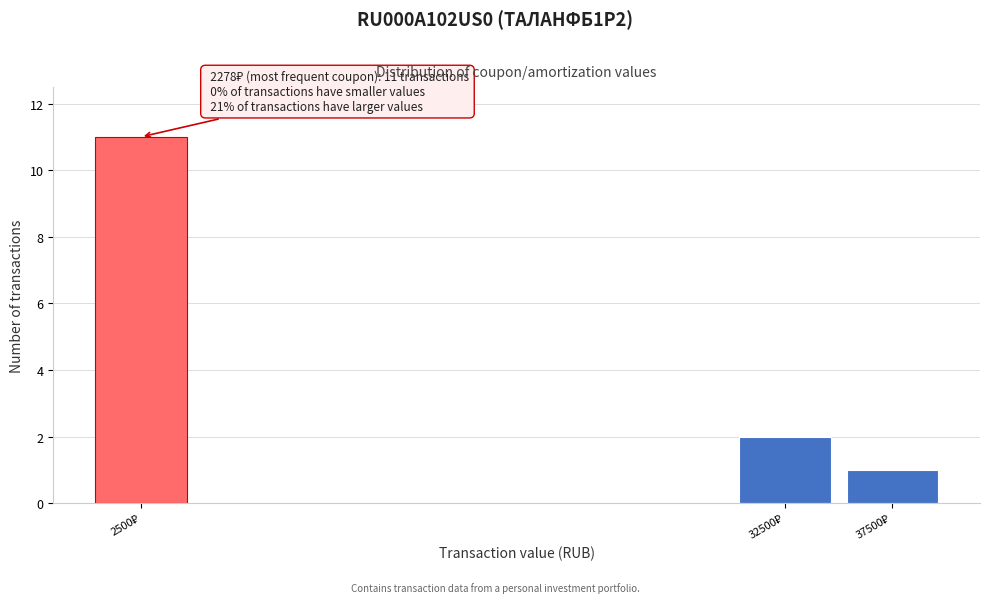

Which range on the x-axis has the tallest bar?

0 to 5000